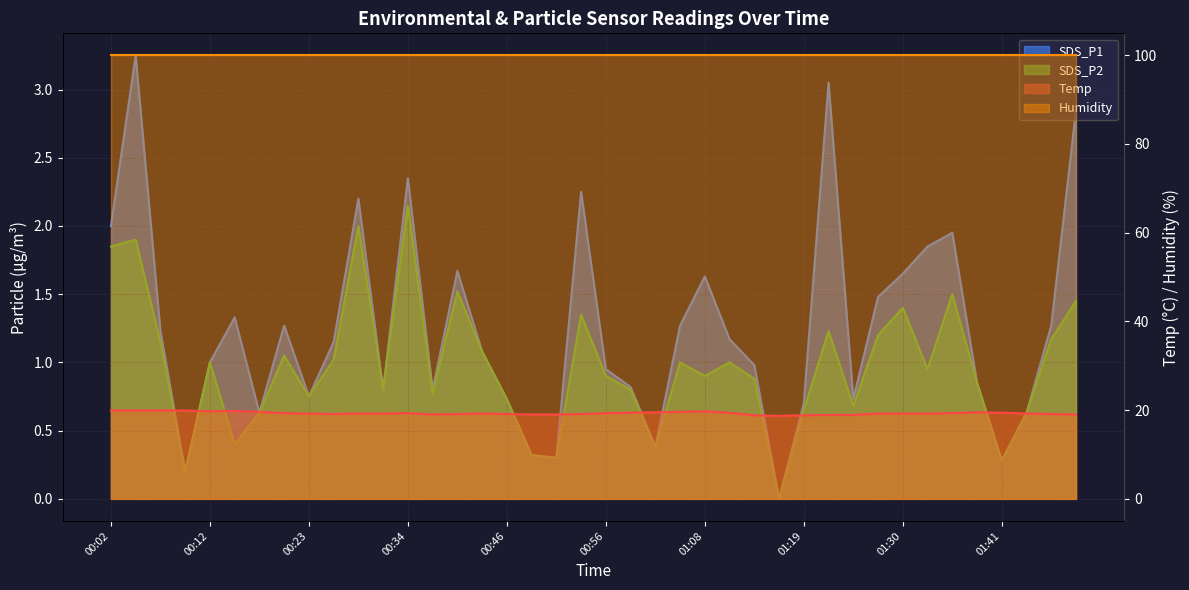

True or false: Temp and SDS_P2 intersect in this chart.

False